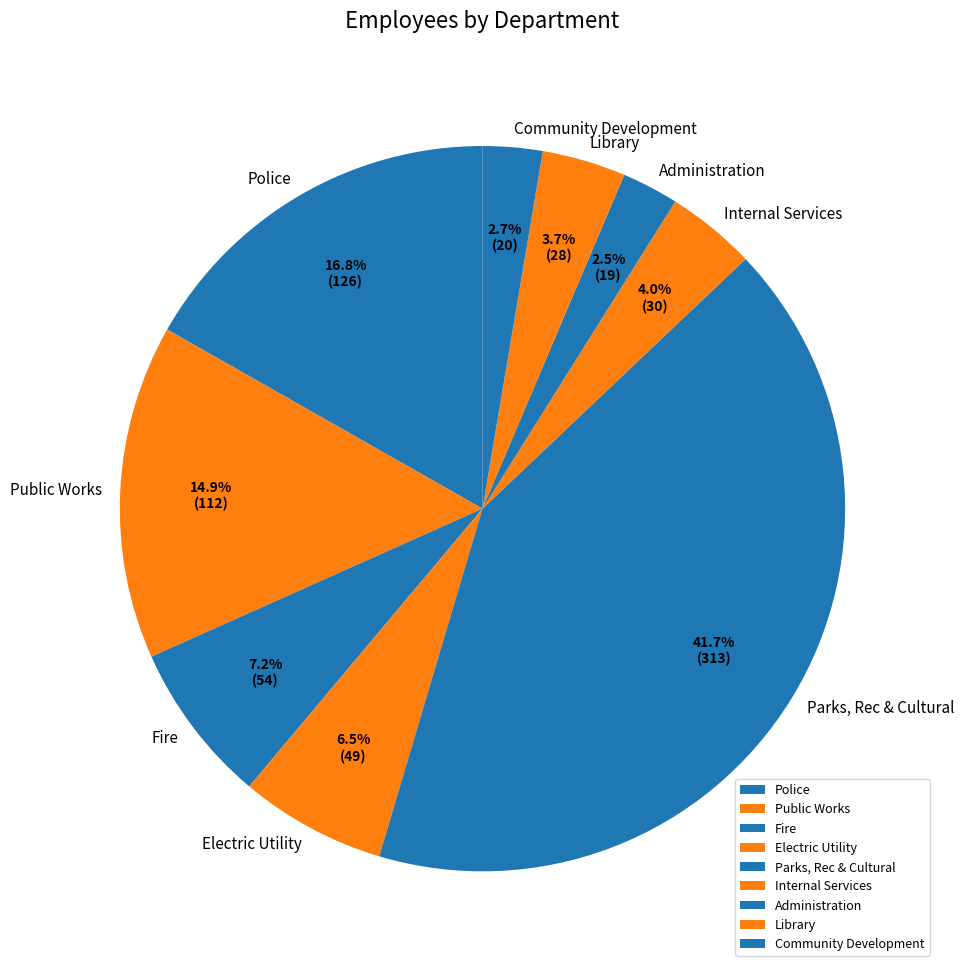

What percentage is the Police slice, to the nearest percent?

17%